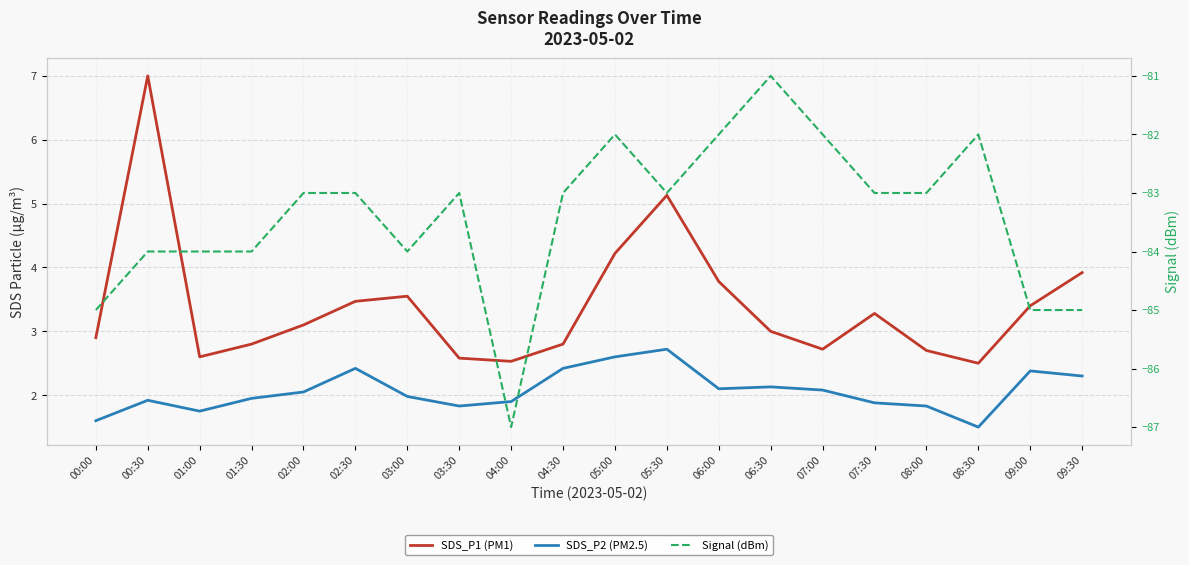

Is the value of SDS_P1 (PM1) at 01:00 greater than the value of Signal (dBm) at 01:00?

Yes